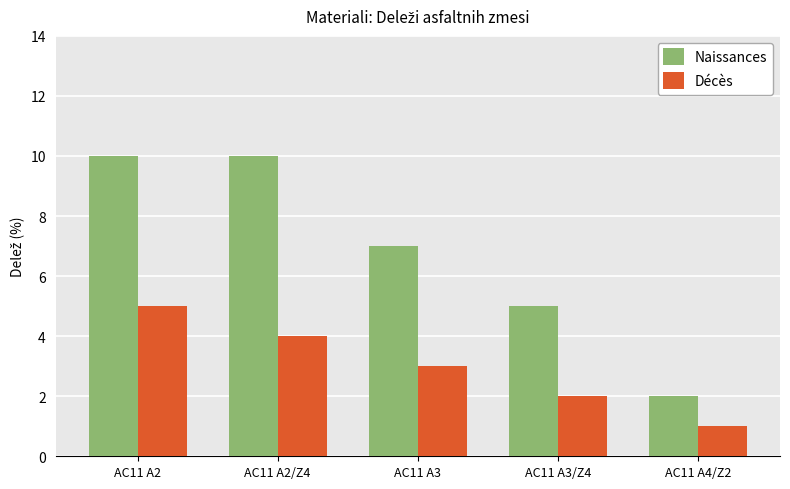

Which series has the largest range (max minus min)?

Naissances